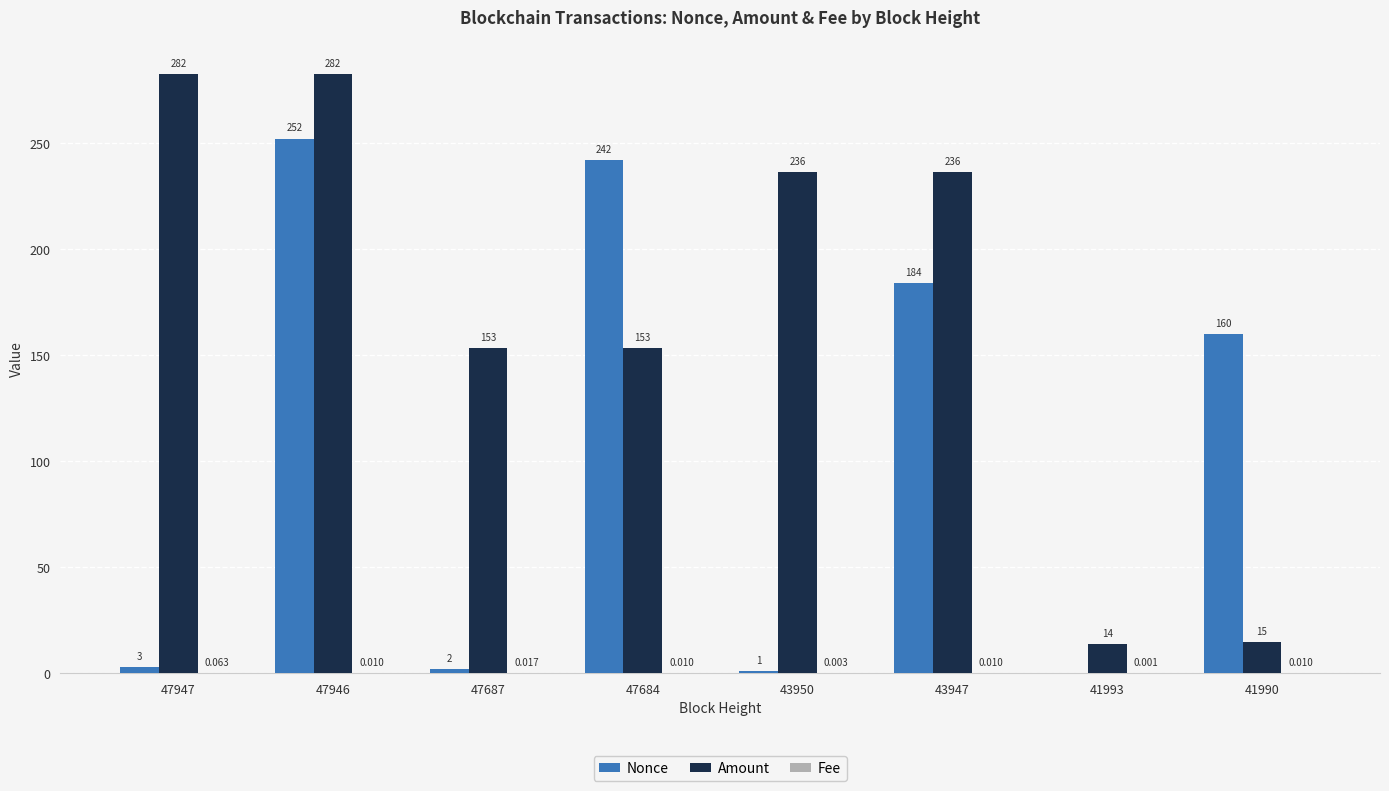

Is the value of Amount at 41993 greater than the value of Nonce at 47684?

No